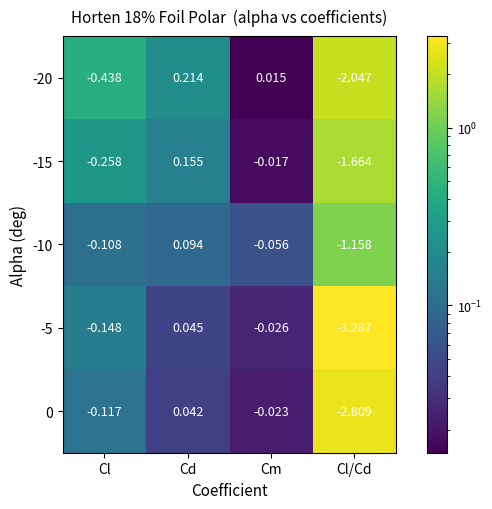

Between Cl and Cd, which series saw the biggest shift?

-20